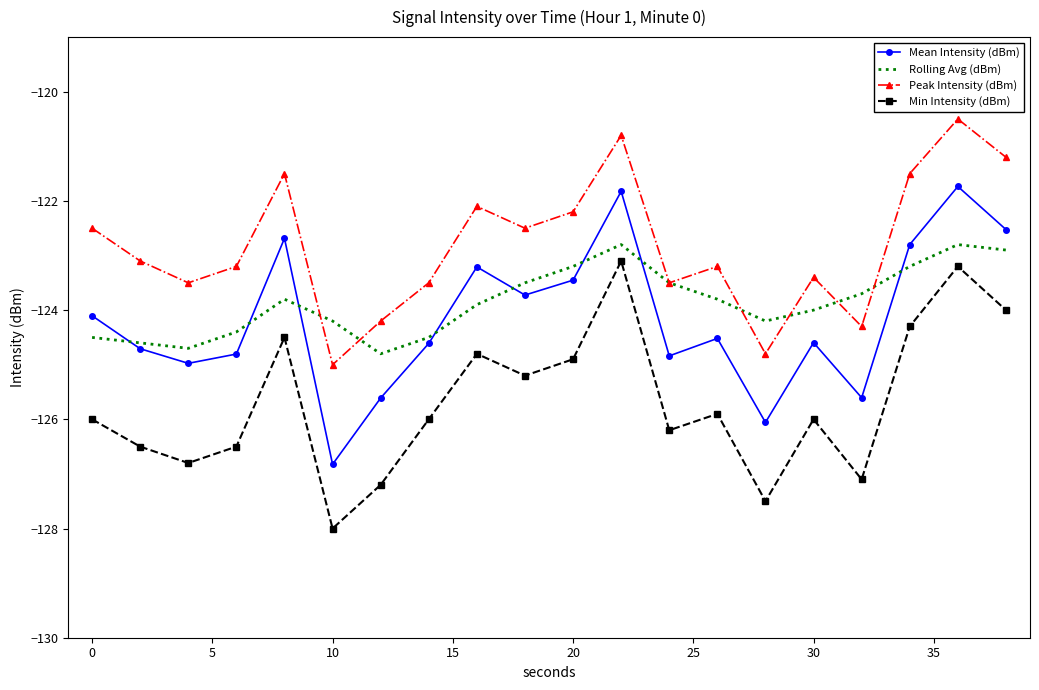

Reading right to left, extract all data points from this chart.

Mean Intensity (dBm): -122.5	-121.7	-122.8	-125.6	-124.6	-126.1	-124.5	-124.8	-121.8	-123.5	-123.7	-123.2	-124.6	-125.6	-126.8	-122.7	-124.8	-125.0	-124.7	-124.1
Rolling Avg (dBm): -122.9	-122.8	-123.2	-123.7	-124.0	-124.2	-123.8	-123.5	-122.8	-123.2	-123.5	-123.9	-124.5	-124.8	-124.2	-123.8	-124.4	-124.7	-124.6	-124.5
Peak Intensity (dBm): -121.2	-120.5	-121.5	-124.3	-123.4	-124.8	-123.2	-123.5	-120.8	-122.2	-122.5	-122.1	-123.5	-124.2	-125.0	-121.5	-123.2	-123.5	-123.1	-122.5
Min Intensity (dBm): -124.0	-123.2	-124.3	-127.1	-126.0	-127.5	-125.9	-126.2	-123.1	-124.9	-125.2	-124.8	-126.0	-127.2	-128.0	-124.5	-126.5	-126.8	-126.5	-126.0